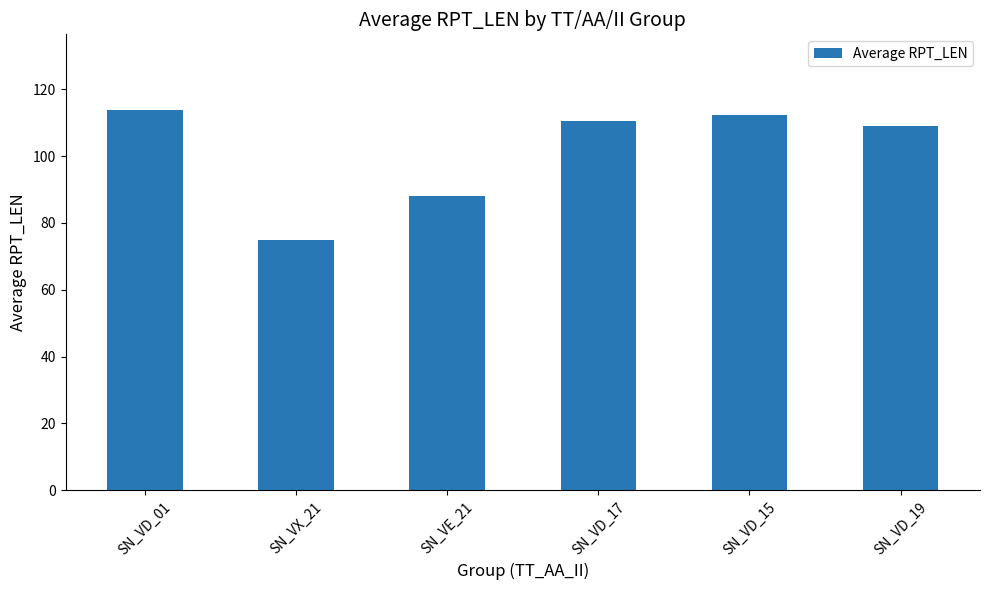

Which category has the lowest value across all series?

SN_VX_21